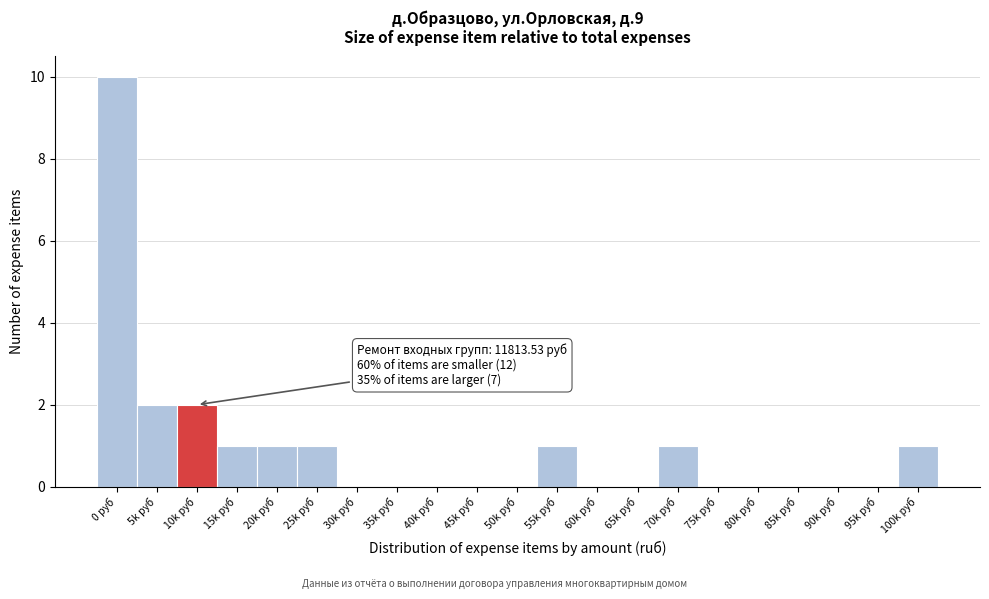

Reading left to right, list all the values displayed in this chart.

0 руб=10	5k руб=2	10k руб=2	15k руб=1	20k руб=1	25k руб=1	30k руб=0	35k руб=0	40k руб=0	45k руб=0	50k руб=0	55k руб=1	60k руб=0	65k руб=0	70k руб=1	75k руб=0	80k руб=0	85k руб=0	90k руб=0	95k руб=0	100k руб=1